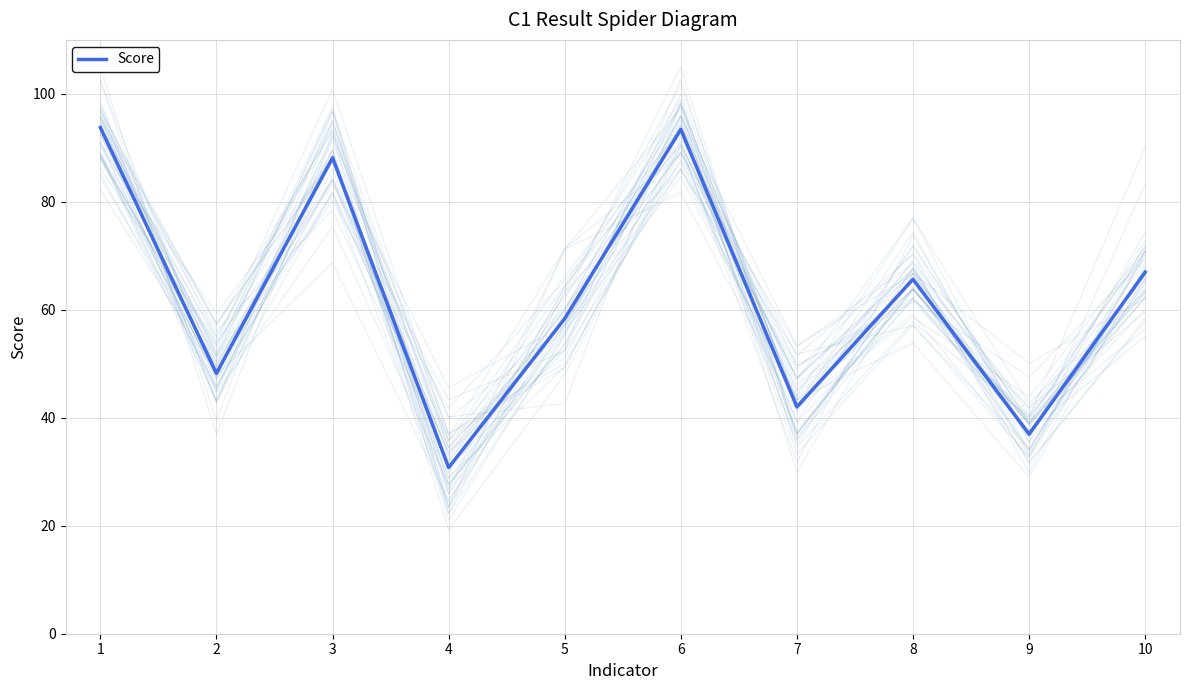

Reading left to right, transcribe all the data shown in this chart.

93.8	48.2	88.2	30.8	58.4	93.4	42.0	65.7	37.0	67.0